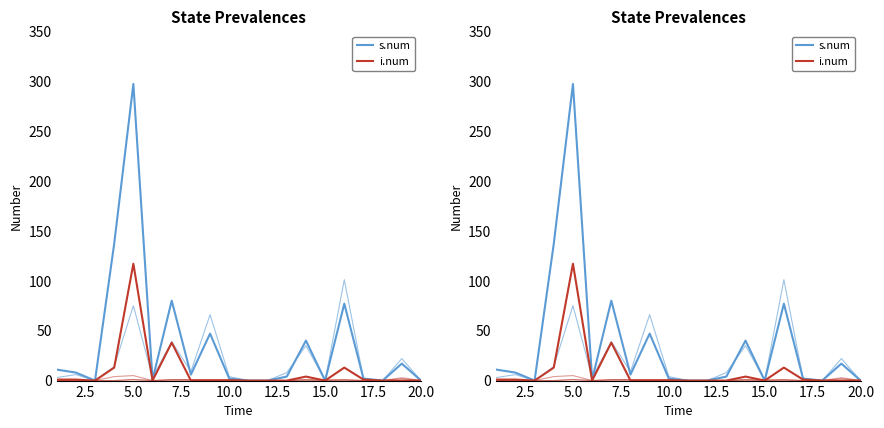

At how many categories does at least one series exceed 259?

1